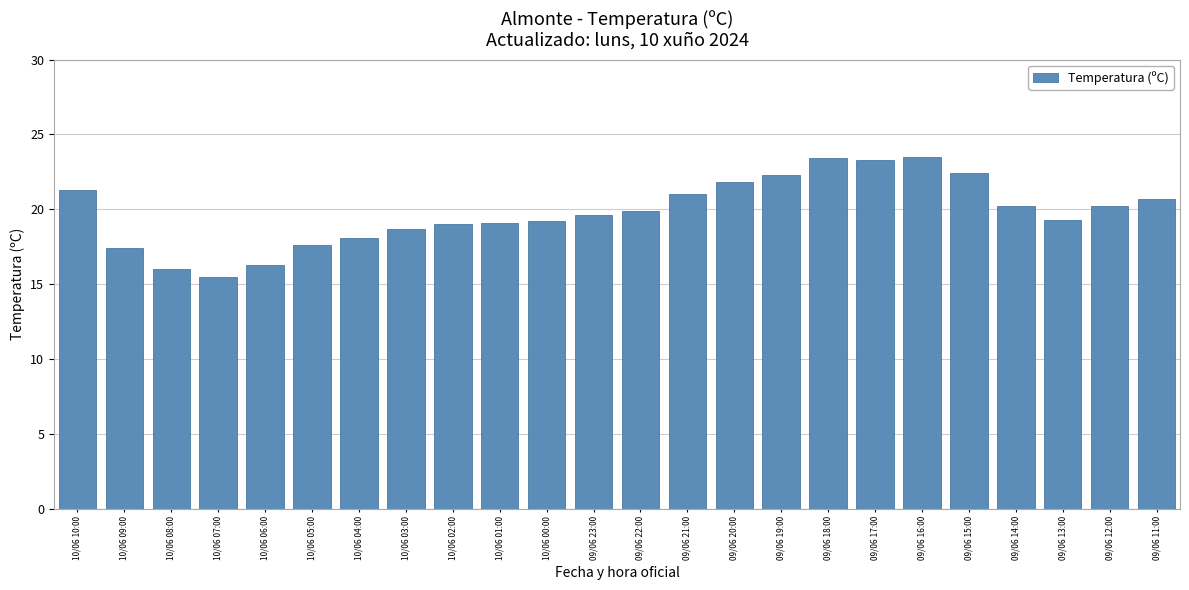

What is the smallest value displayed?

15.5